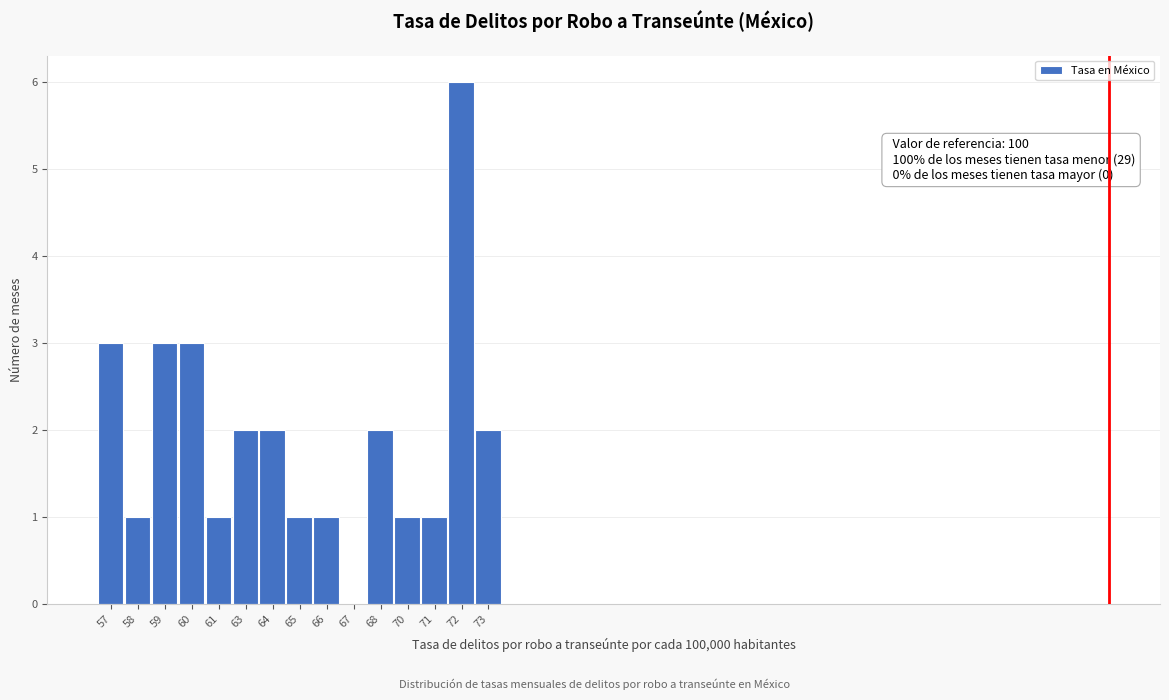

Over which range of the x-axis is the bar tallest?

71.4 to 72.6